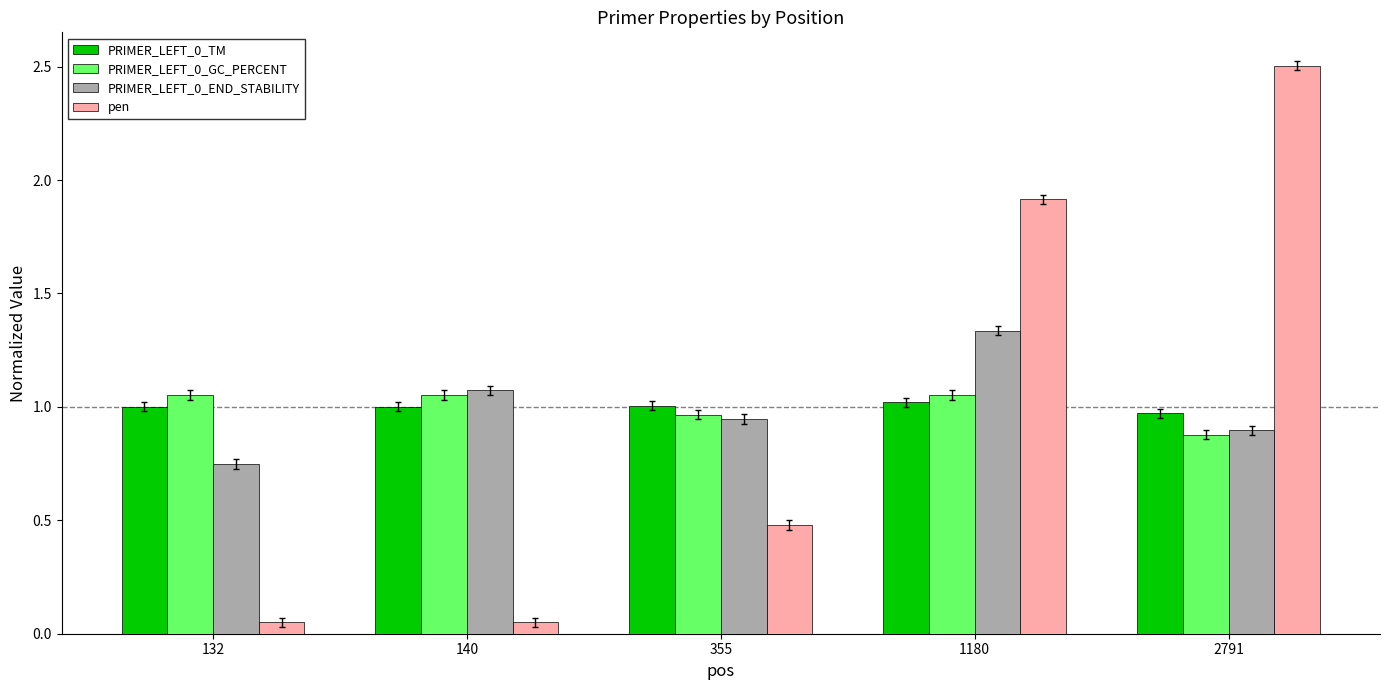

Which series changed the most between 355 and 2791?

pen